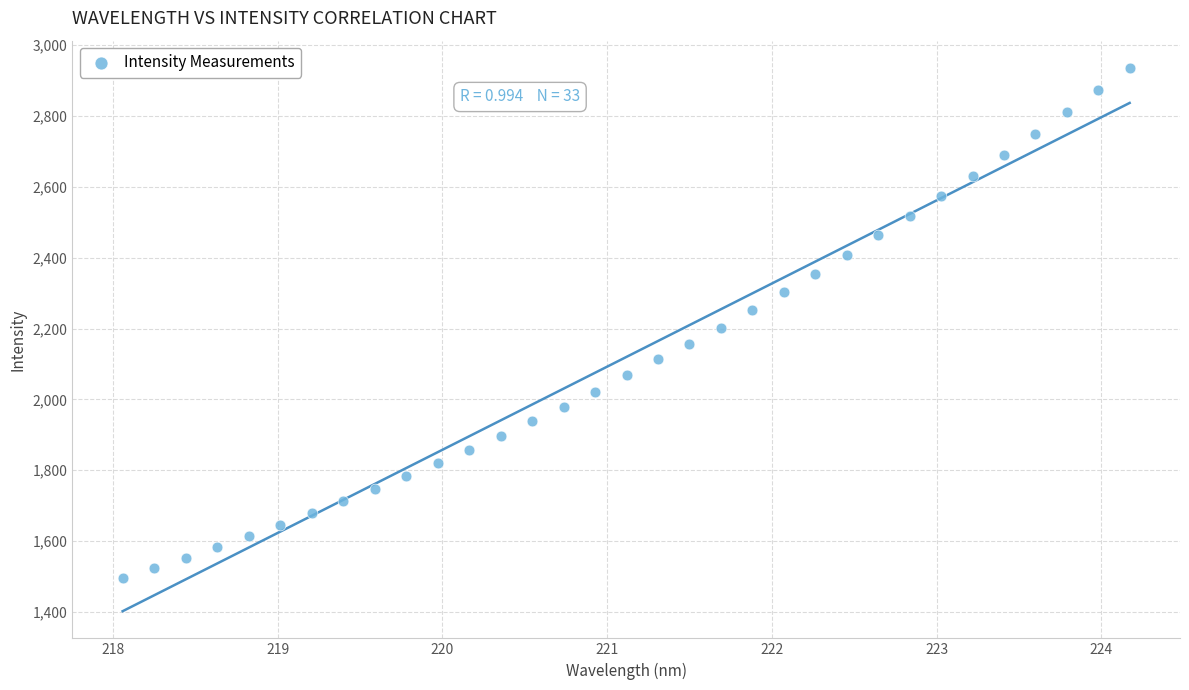

What is the range of Y values (max minus min)?

1438.1